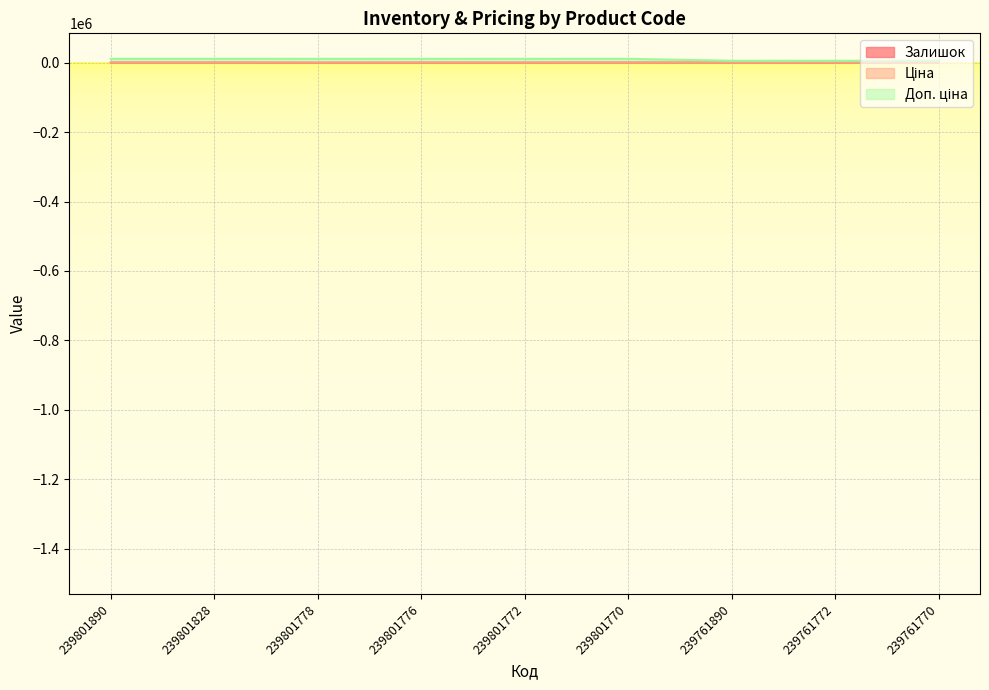

What is the average value of the Залишок series?

497.1